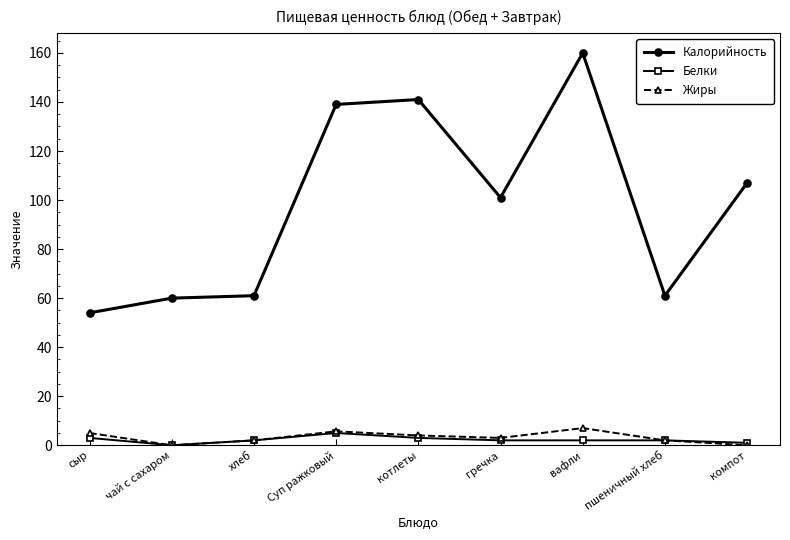

Where is the first local maximum for Белки?

Суп ражковый